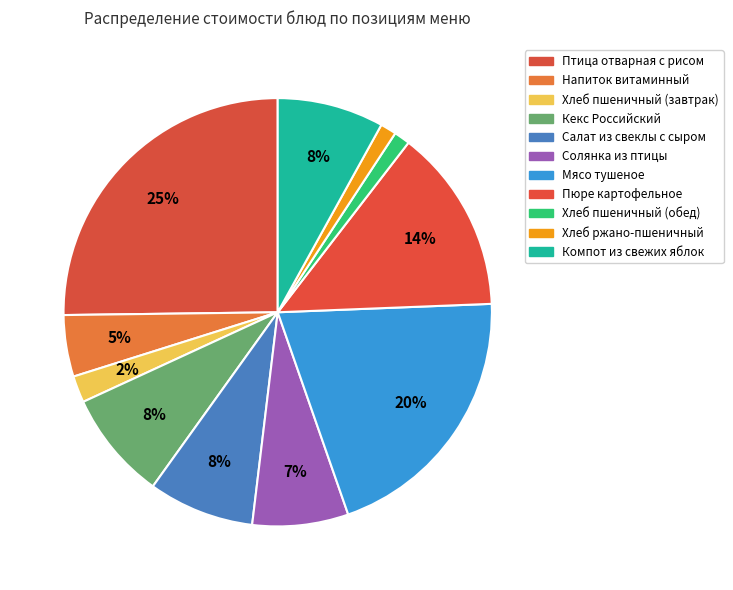

How many slices are in this pie chart?

11